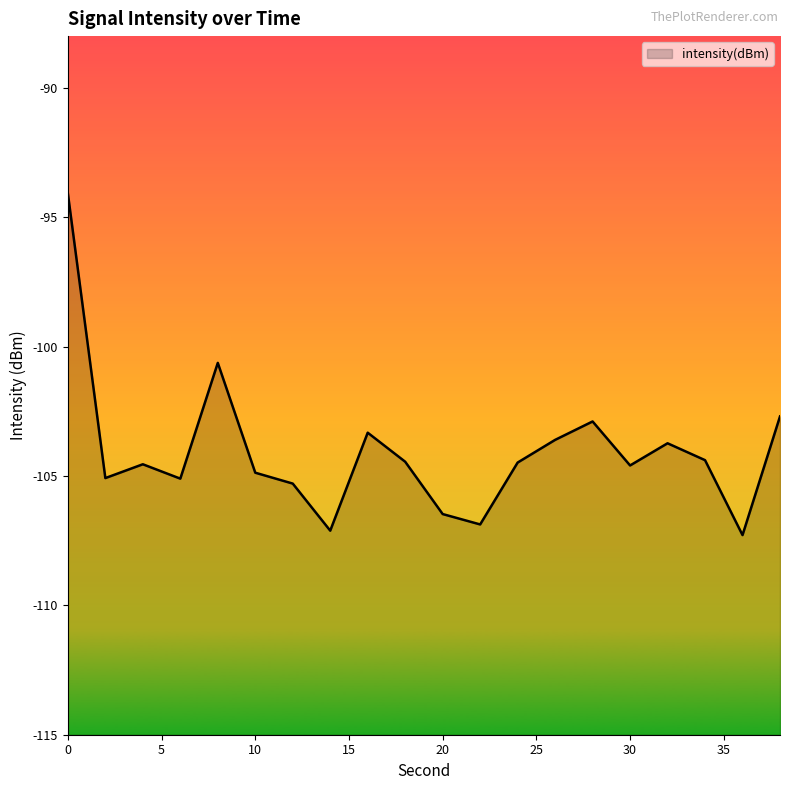

What is the value of the 13th point from the left?

-104.5